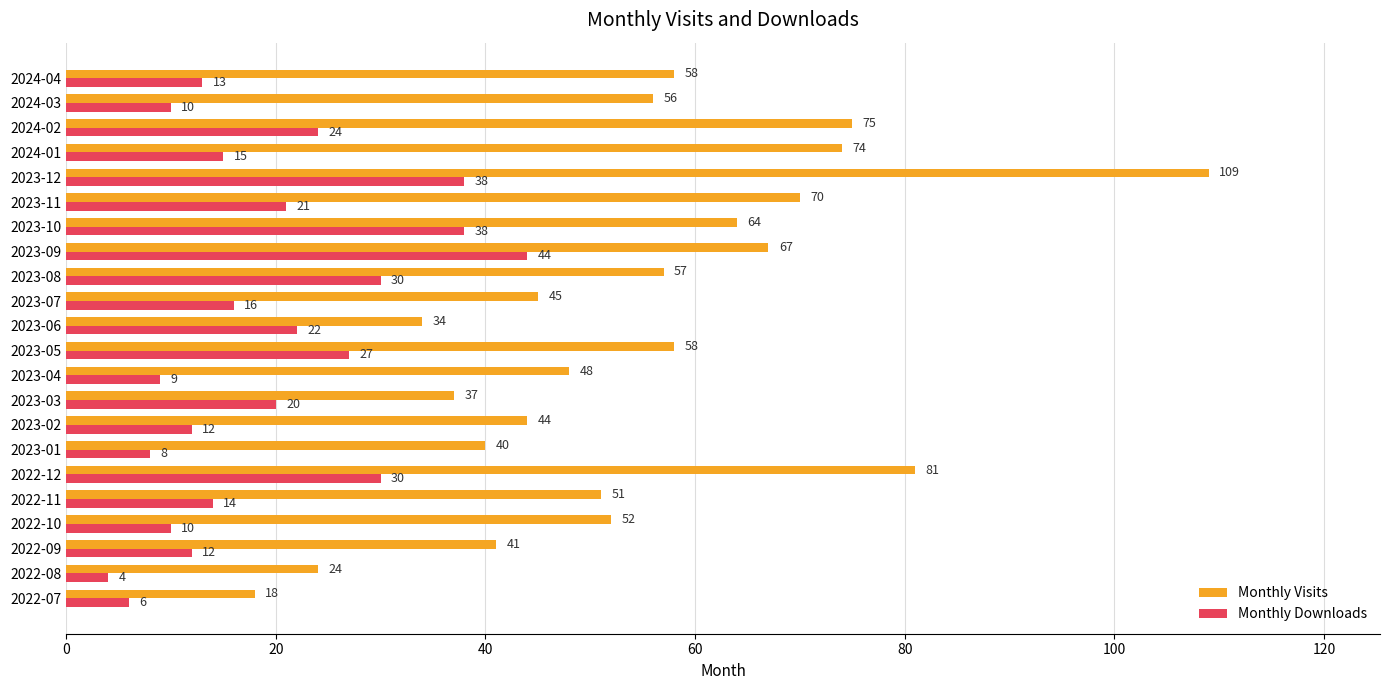

Which category has the highest value across all series?

2023-12